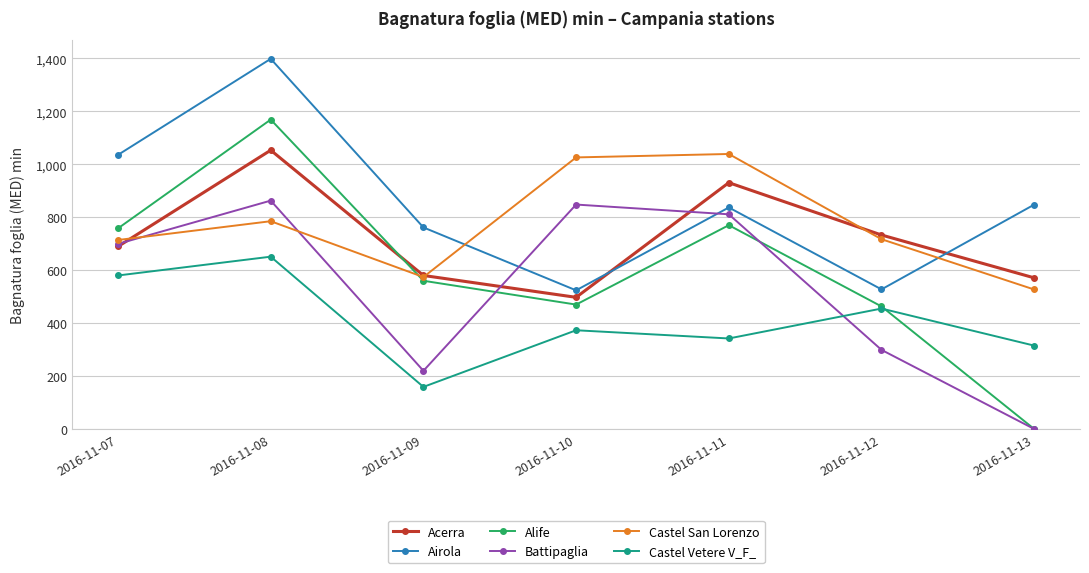

What is the average value of the Castel Vetere V_F_ series?

410.7